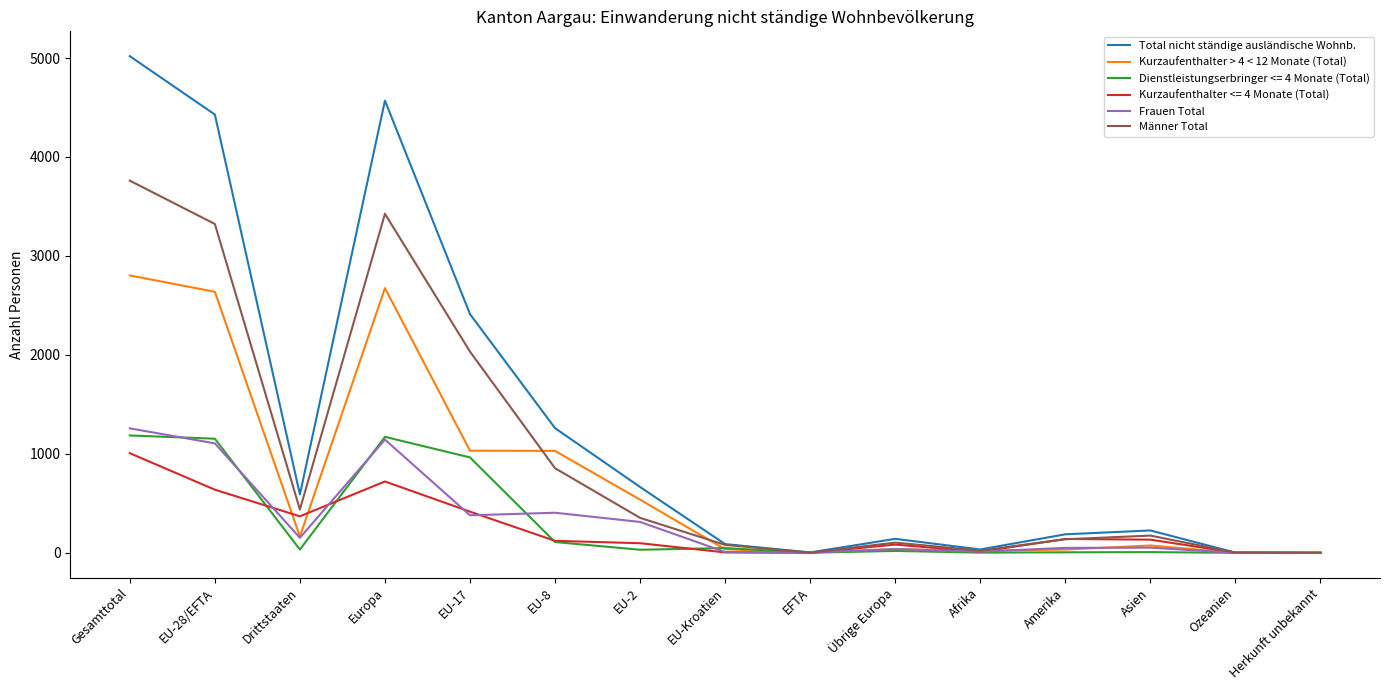

How many categories are shown in the chart?

15